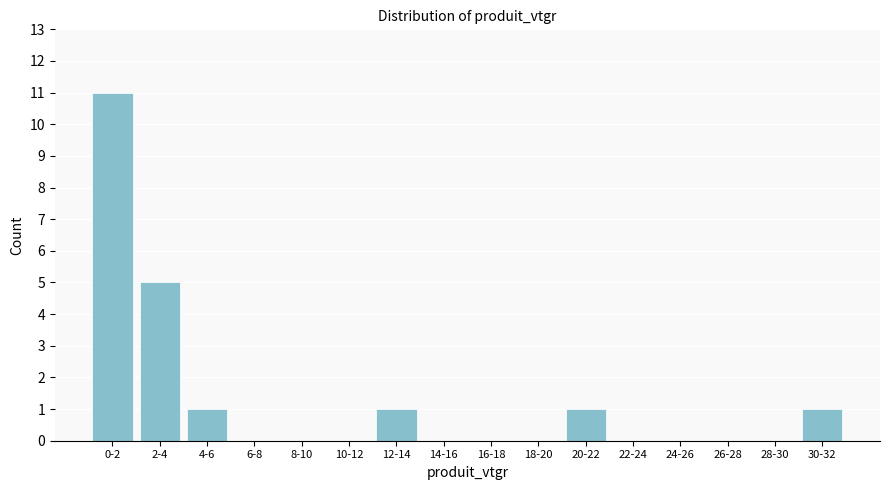

Reading left to right, transcribe all the data shown in this chart.

0-2=11	2-4=5	4-6=1	6-8=0	8-10=0	10-12=0	12-14=1	14-16=0	16-18=0	18-20=0	20-22=1	22-24=0	24-26=0	26-28=0	28-30=0	30-32=1